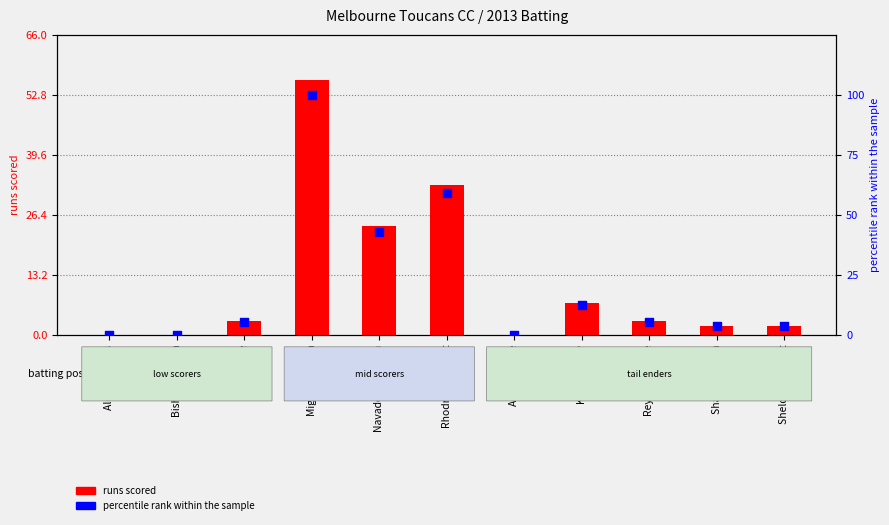

Which series has the widest spread of Y values?

percentile rank within the sample